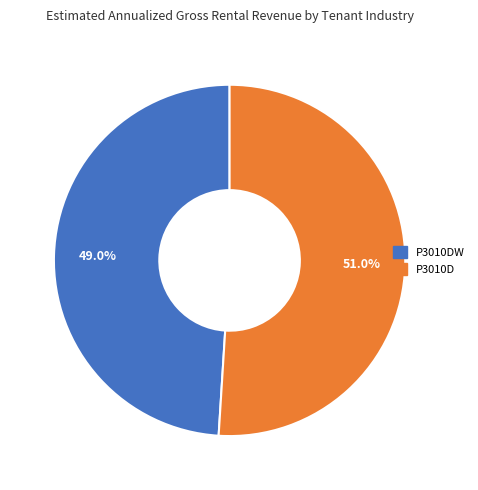

Does any single category account for the majority?

Yes